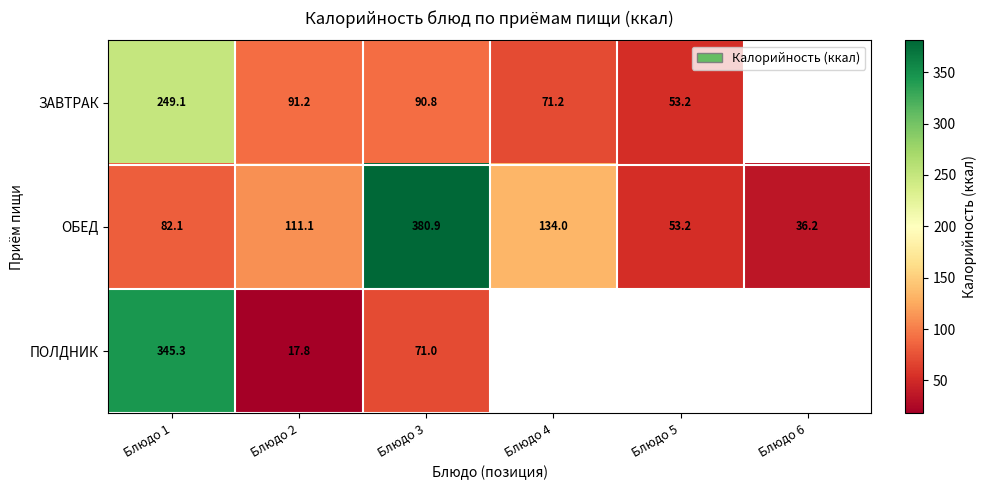

At how many categories does at least one series exceed 89?

4